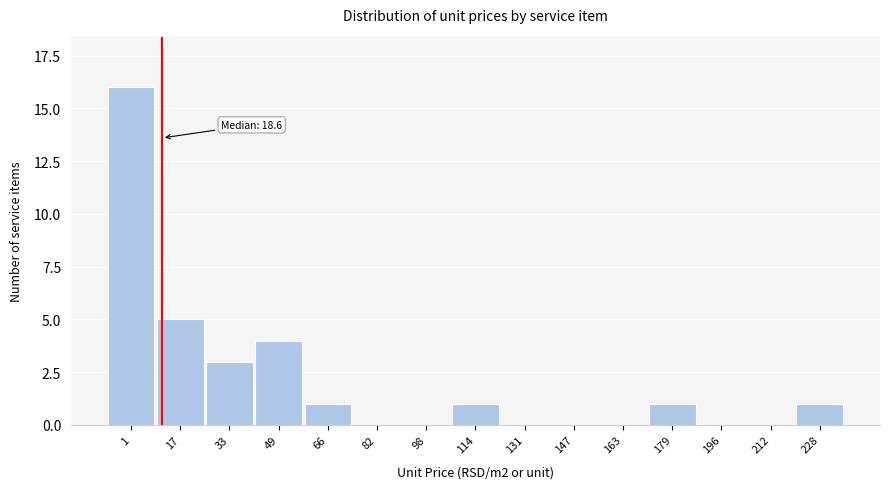

Reading left to right, what are all the values shown in this chart?

1=16	17=5	33=3	49=4	66=1	82=0	98=0	114=1	131=0	147=0	163=0	179=1	196=0	212=0	228=1